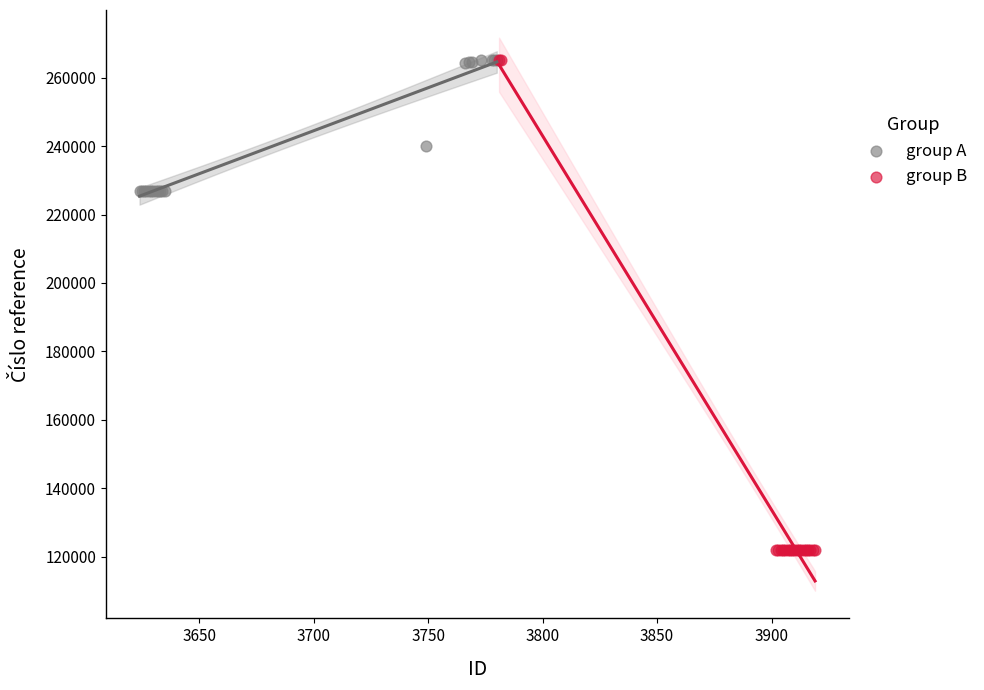

What are all the series names shown in the legend?

group A, group B